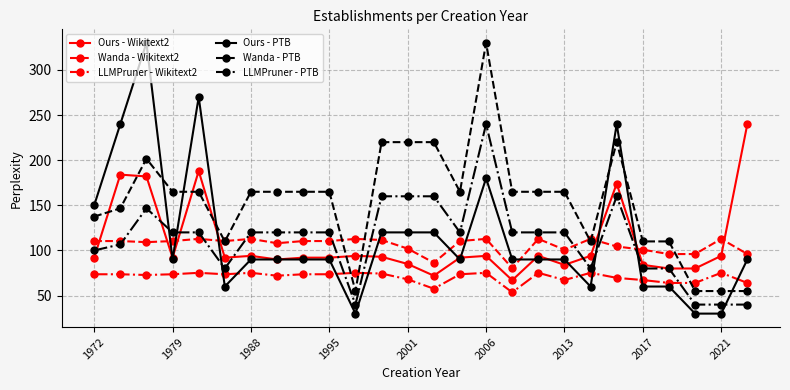

What is the value of the LLMPruner - PTB point at the 22nd from the left?

80.0